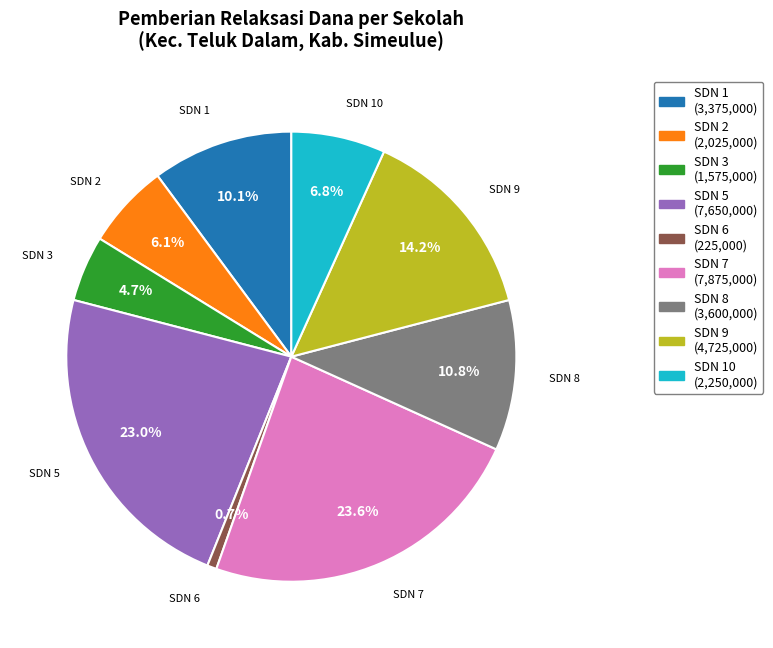

Is there a majority slice in this chart?

No